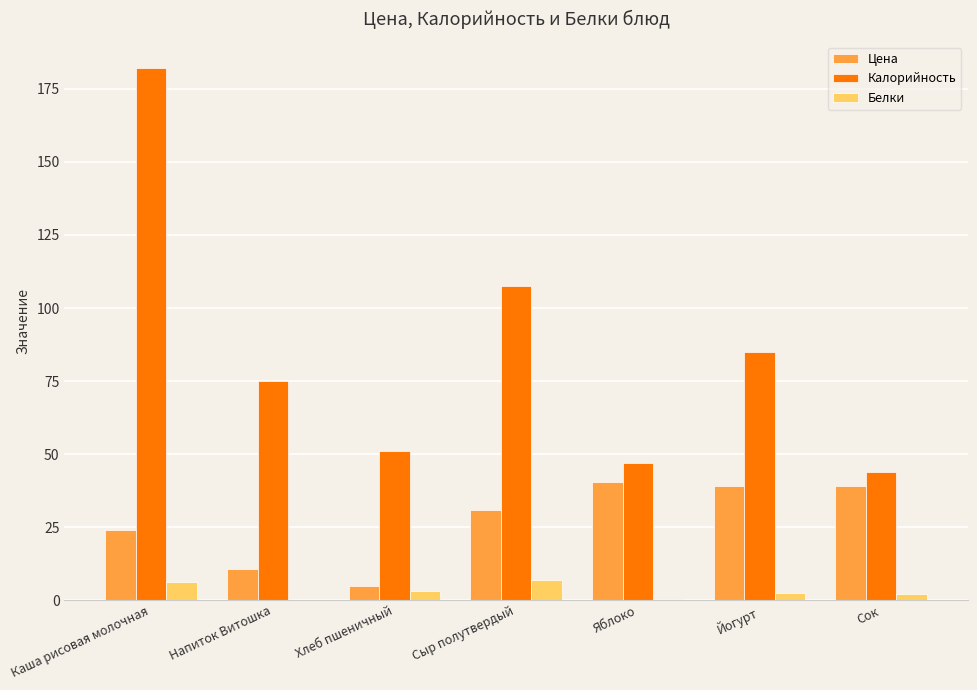

Is it true that Цена equals 10.6 at Йогурт?

False